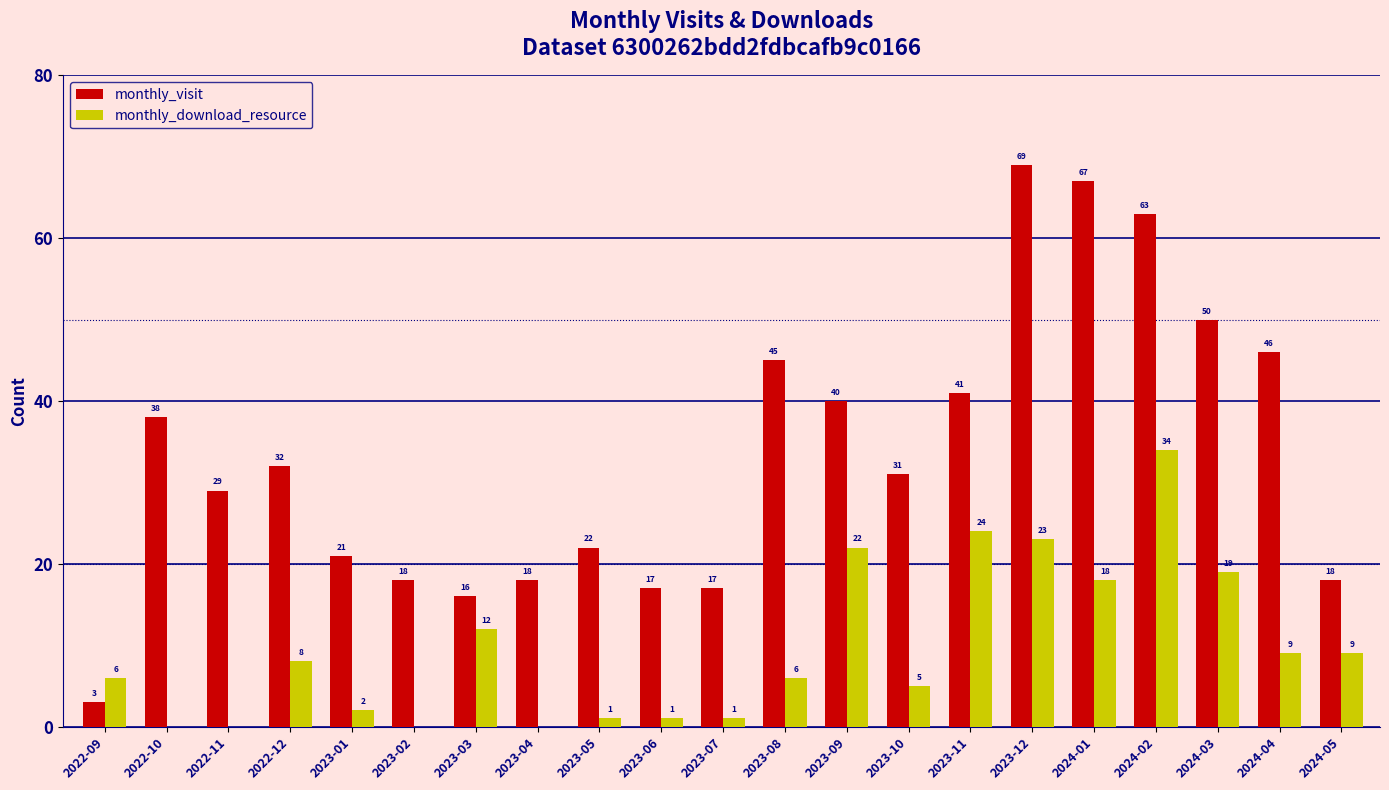

What is the highest value of the monthly_visit series?

69